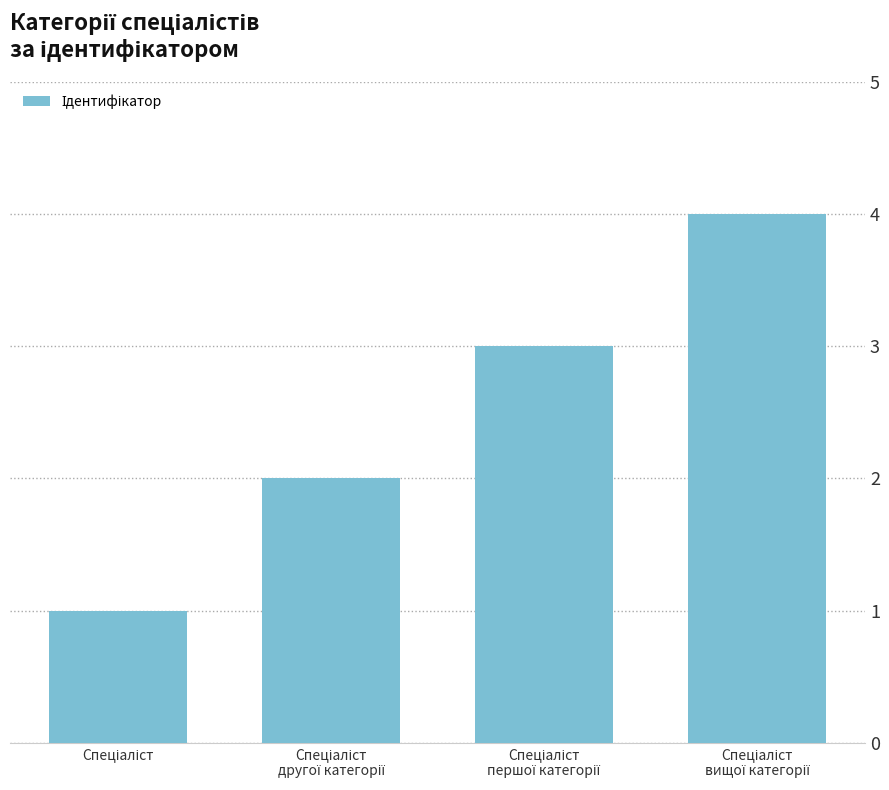

What is the sum of all values?

10